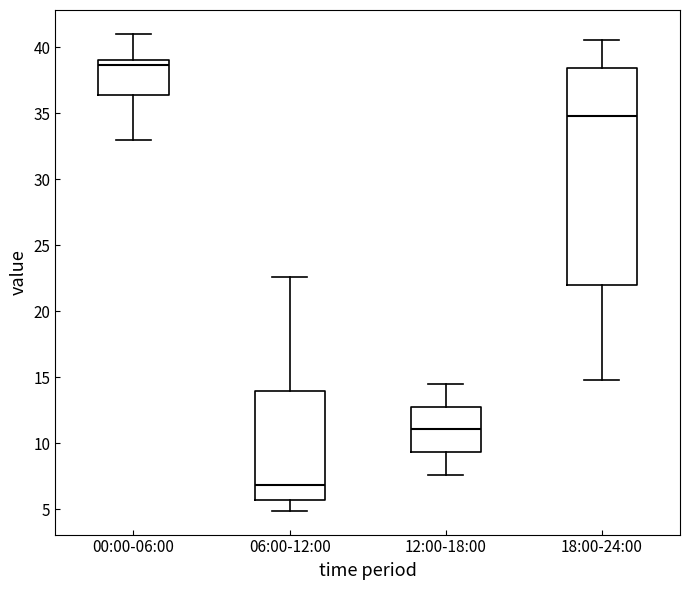

Reading left to right, transcribe this box plot: for each box, give where its median line is, the range the box spans, and where its two whiskers end, as read against the y-axis. The values are not printed on the chart, so give them approximately, as read against the axis.

00:00-06:00: median 38.5, box 36.5 to 39.0, whiskers 33.0 to 41.0
06:00-12:00: median 7.0, box 5.5 to 14.0, whiskers 5.0 to 22.5
12:00-18:00: median 11.0, box 9.5 to 13.0, whiskers 7.5 to 14.5
18:00-24:00: median 35.0, box 22.0 to 38.5, whiskers 15.0 to 40.5